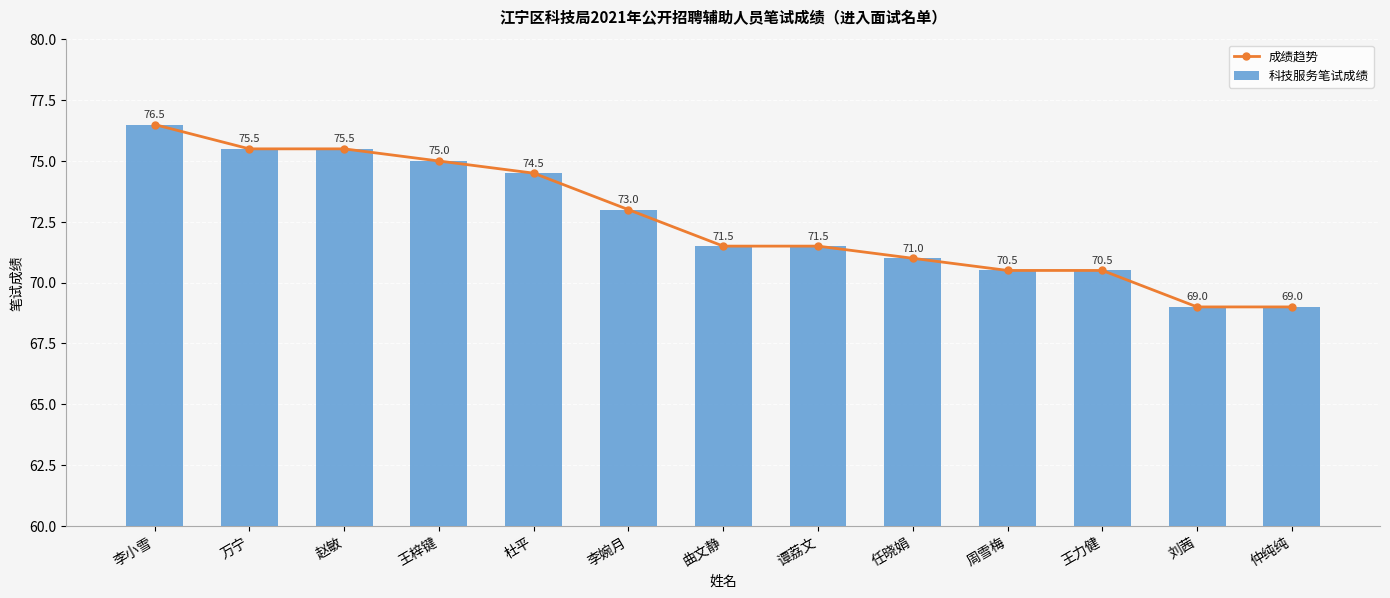

Rank the categories by 科技服务笔试成绩 value from lowest to highest.

刘茜, 仲纯纯, 周雪梅, 王力健, 任晓娟, 曲文静, 谭荔文, 李婉月, 杜平, 王梓键, 万宁, 赵敏, 李小雪